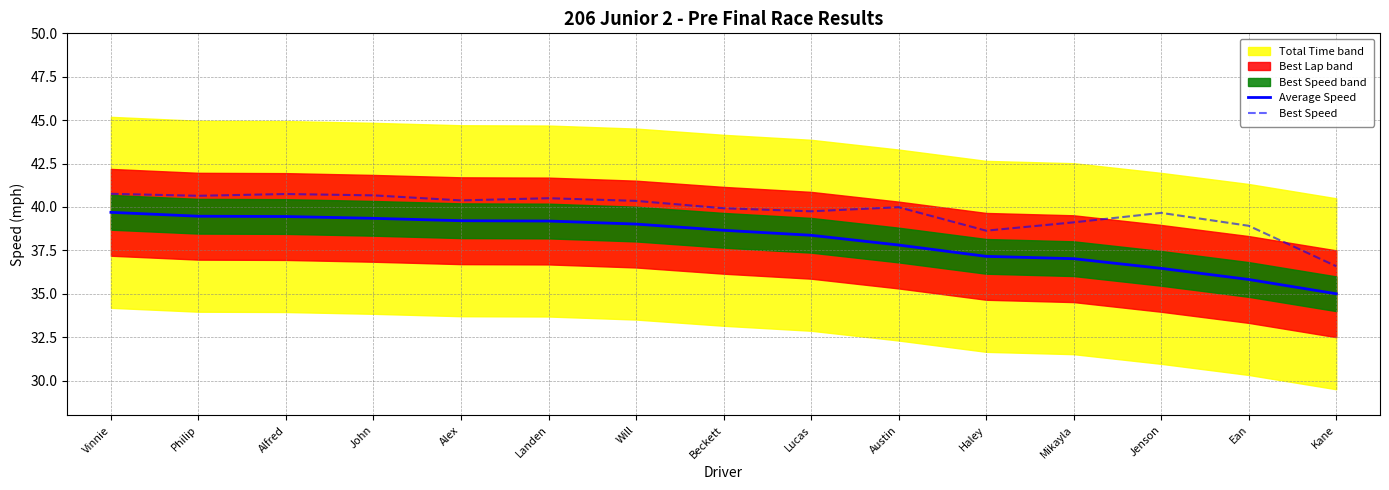

True or false: Average Speed has more than 2 interior local peaks.

False